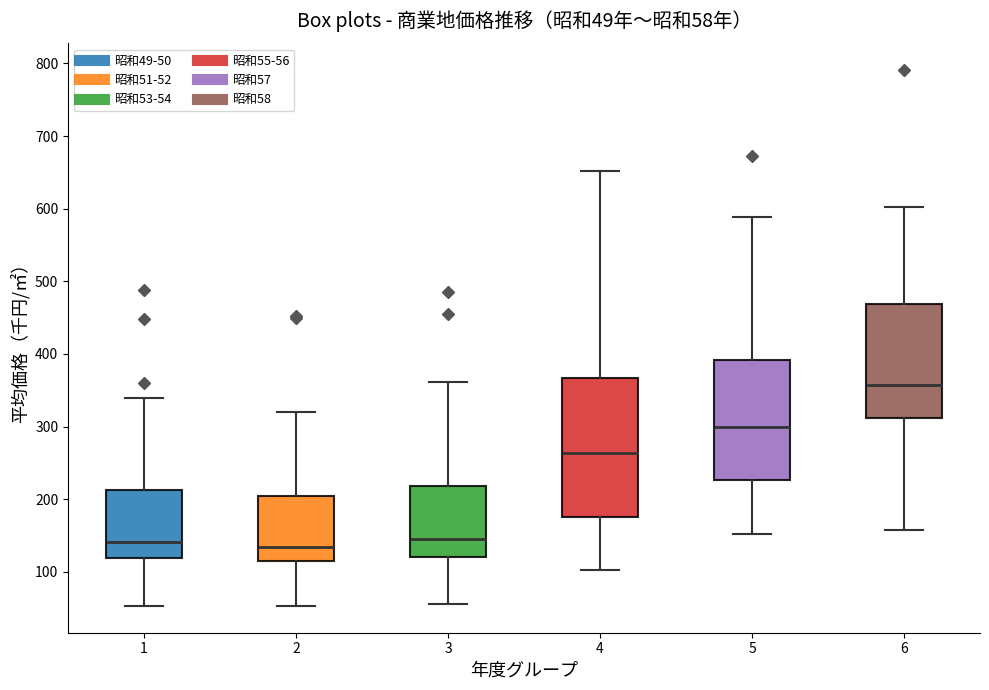

Comparing the boxes themselves (not the whiskers), which one is the tallest?

4